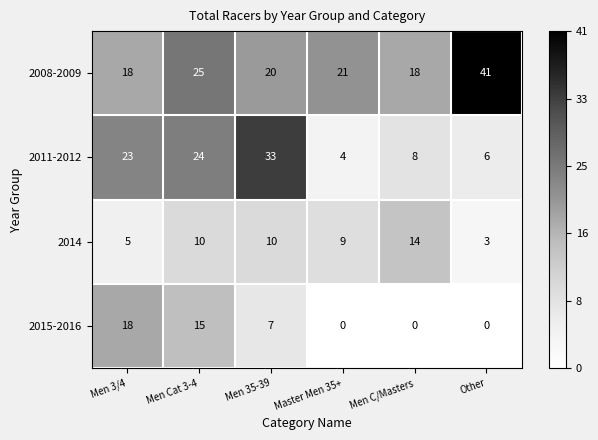

Which series changed the most between Men 35-39 and Master Men 35+?

2011-2012